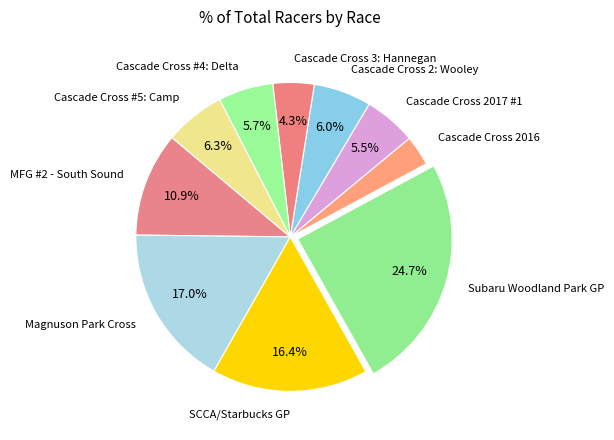

Approximately how many times larger is the value at Magnuson Park Cross compared to MFG #2 - South Sound?

1.6